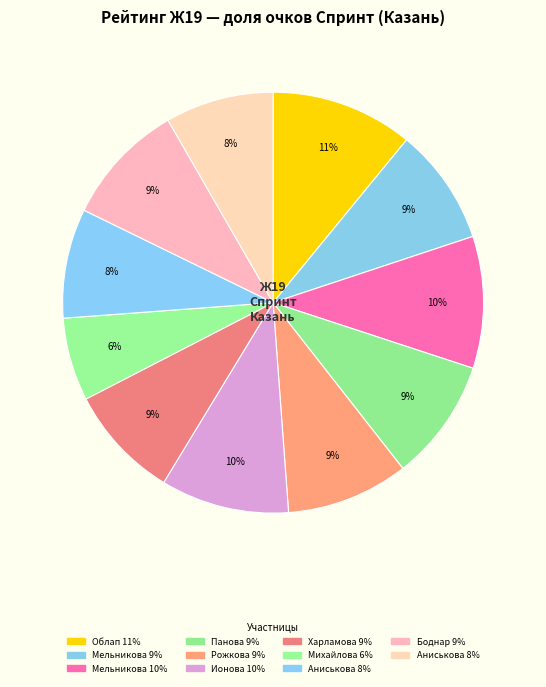

Which slice is the largest?

Облап Инга